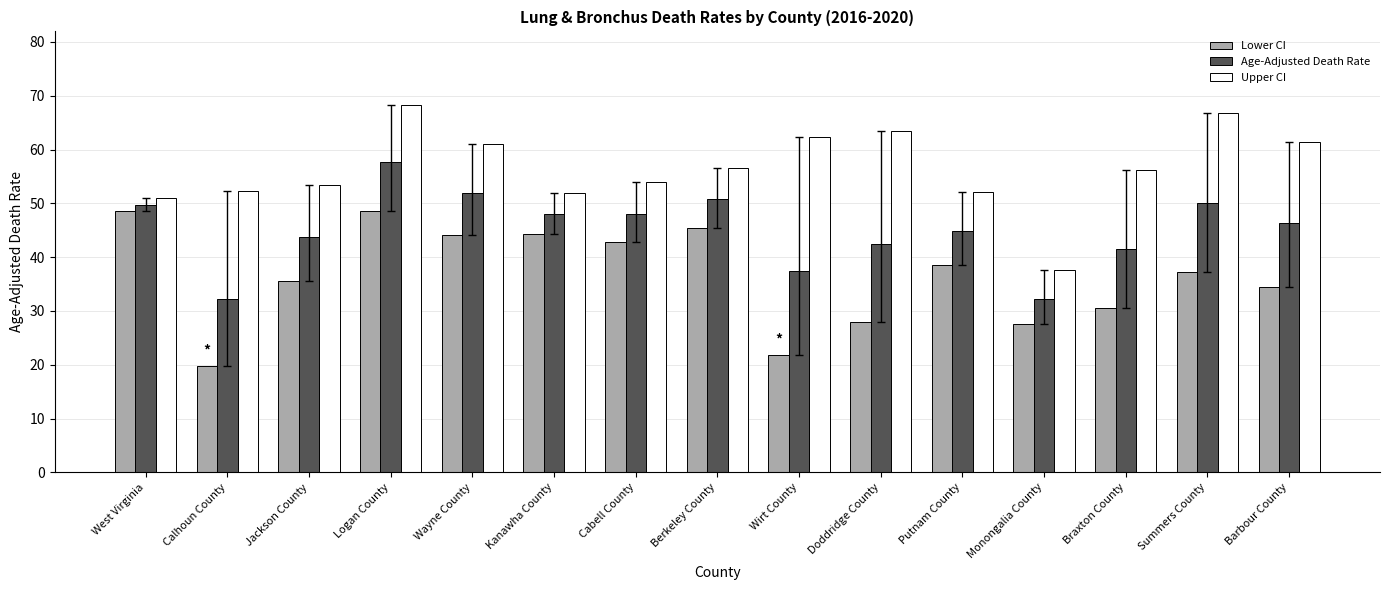

What is the sum of all Age-Adjusted Death Rate values?

677.2